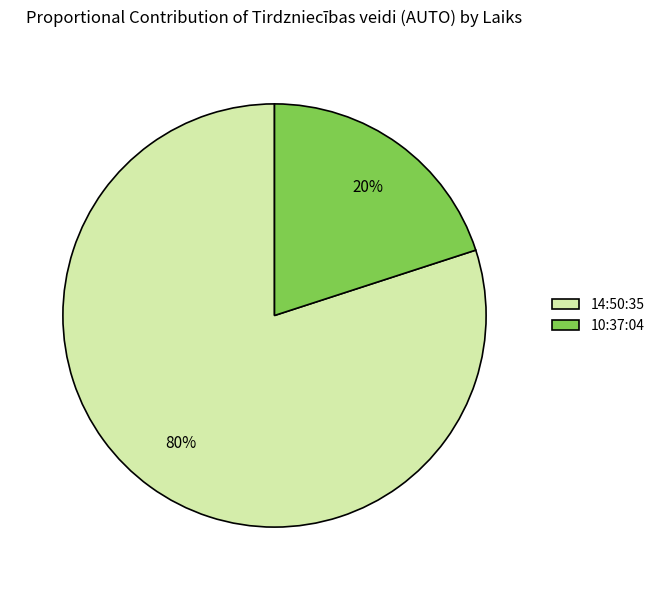

Combined, do 14:50:35 and 10:37:04 account for over 50%?

Yes